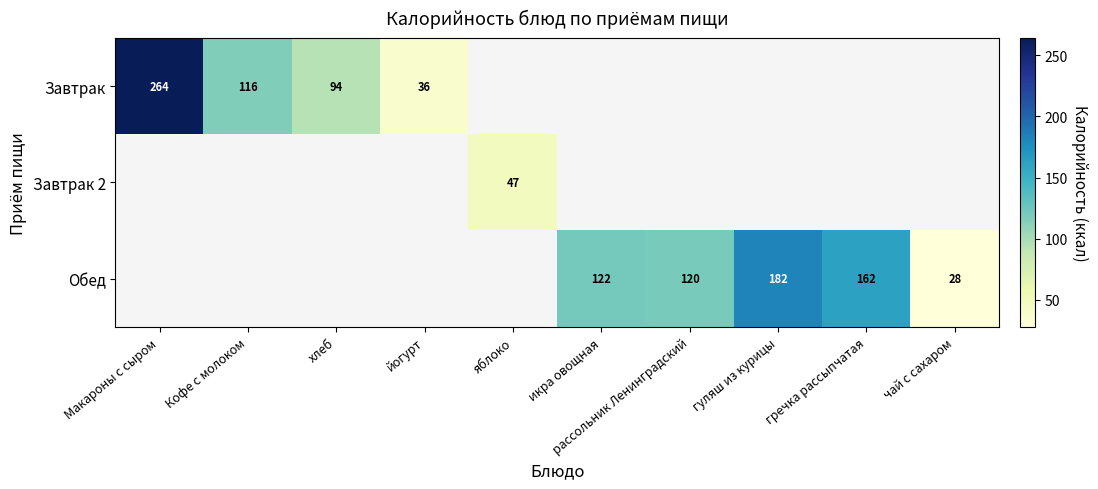

Which category has the lowest value across all series?

чай с сахаром